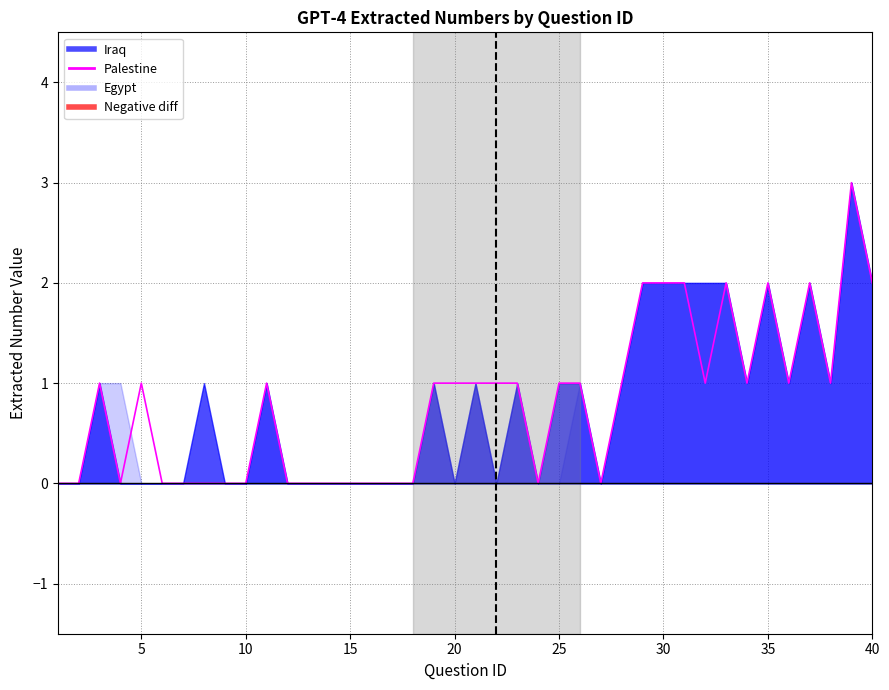

How many points are lower than both their immediate neighbors (excluding endpoints)?

7